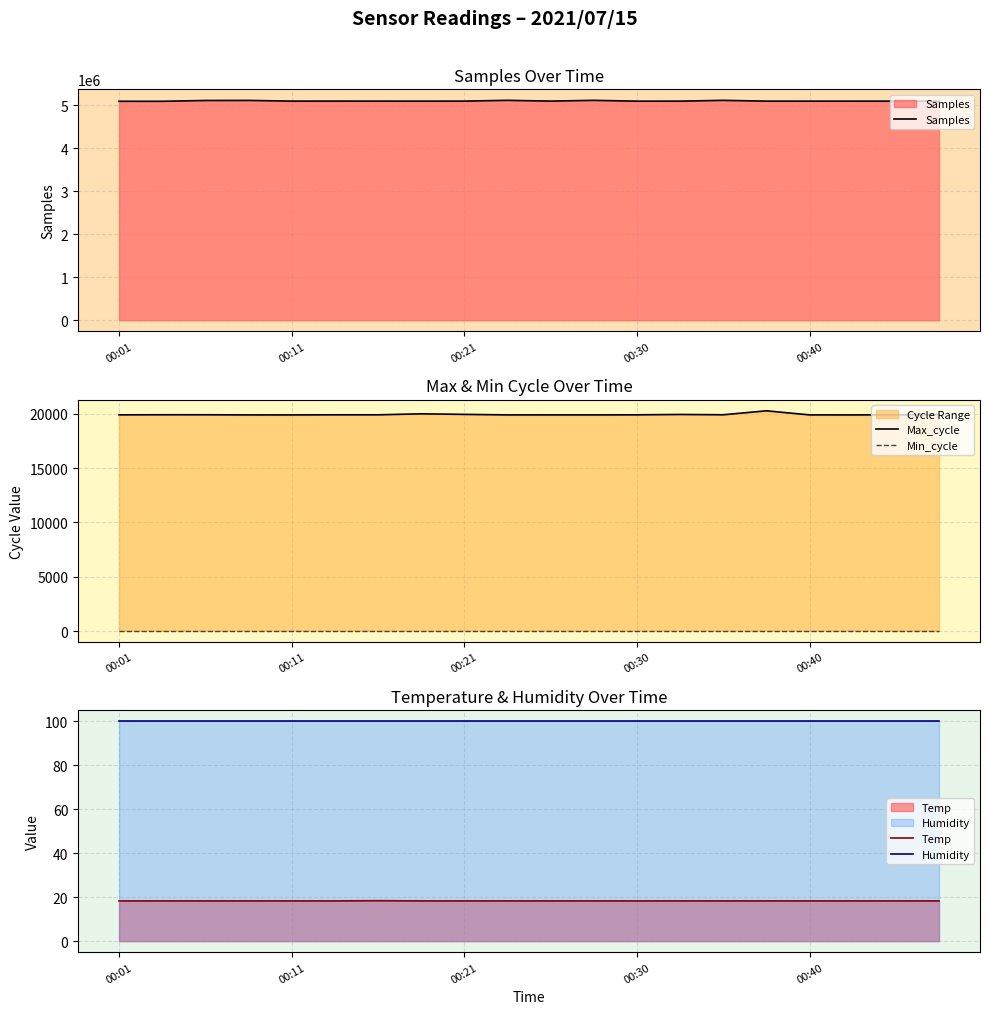

Reading left to right, what are all the values shown in this chart?

Samples: 5096322.0	5095962.0	5114867.0	5116328.0	5100290.0	5100490.0	5099958.0	5099541.0	5100124.0	5118322.0	5100589.0	5117946.0	5098858.0	5099591.0	5118038.0	5099445.0	5099170.0	5099165.0	5099787.0	5098939.0
Max_cycle: 19912.0	19920.0	19919.0	19907.0	19907.0	19915.0	19915.0	20006.0	19955.0	19908.0	19908.0	19908.0	19914.0	19947.0	19919.0	20284.0	19908.0	19907.0	19914.0	19950.0
Min_cycle: 28.0	28.0	28.0	28.0	28.0	28.0	28.0	28.0	28.0	28.0	28.0	28.0	28.0	28.0	28.0	28.0	28.0	28.0	28.0	28.0
Temp: 18.3	18.3	18.3	18.3	18.3	18.3	18.4	18.3	18.3	18.3	18.3	18.3	18.3	18.3	18.3	18.3	18.3	18.3	18.3	18.3
Humidity: 99.9	99.9	99.9	99.9	99.9	99.9	99.9	99.9	99.9	99.9	99.9	99.9	99.9	99.9	99.9	99.9	99.9	99.9	99.9	99.9